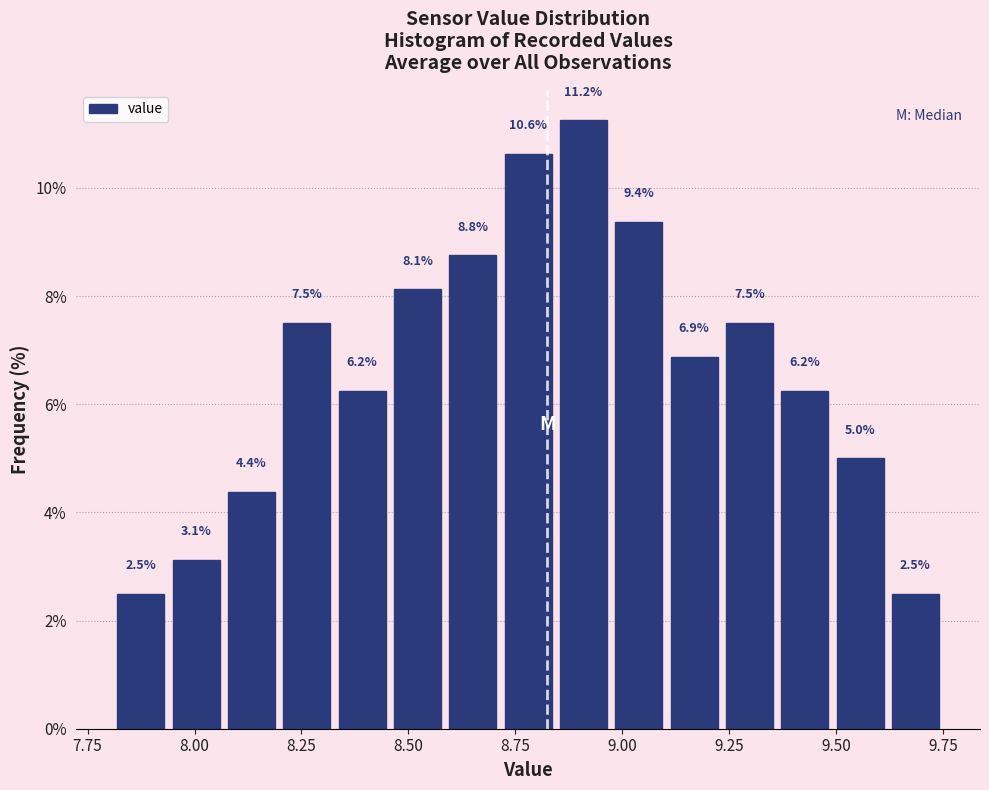

Around what value on the x-axis is the tallest bar? Give the approximate position of its centre, as read against the axis.

8.90